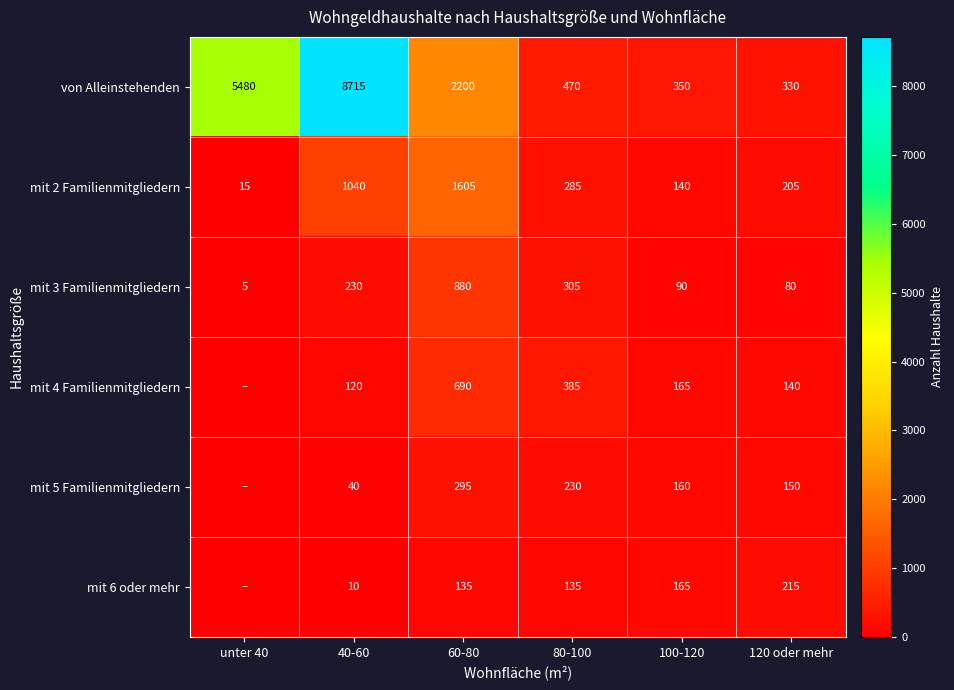

True or false: mit 5 Familienmitgliedern has a value of 230 at 80-100.

True